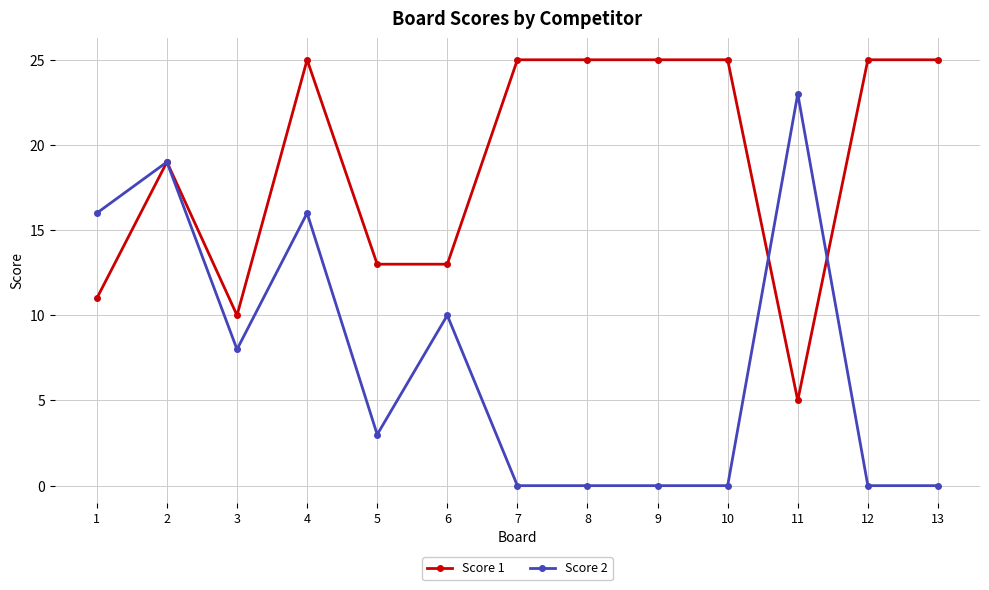

What is the sum of all Score 2 values?

95